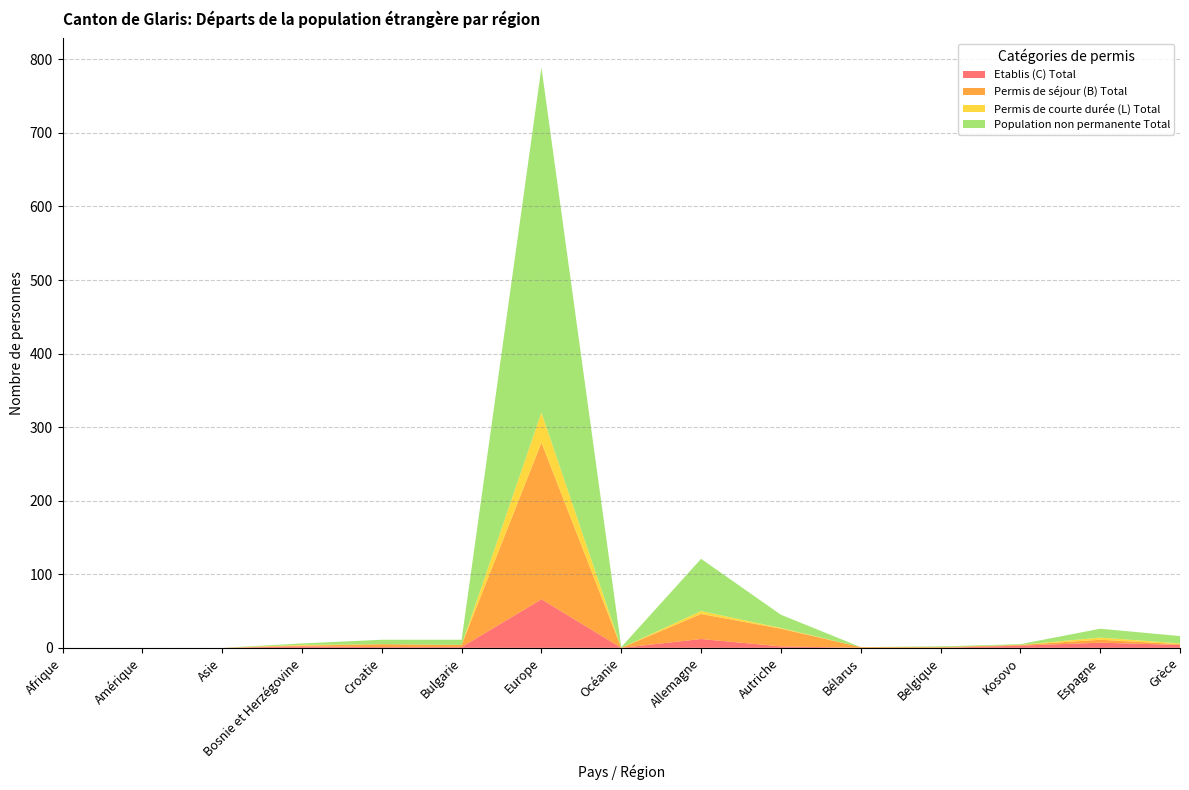

At which label does Etablis (C) Total reach its peak?

Europe